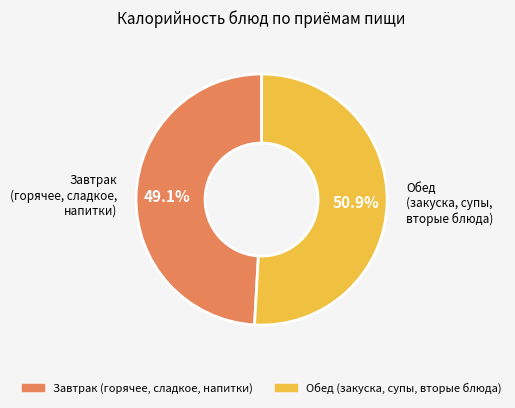

Count the number of slices in the pie.

2